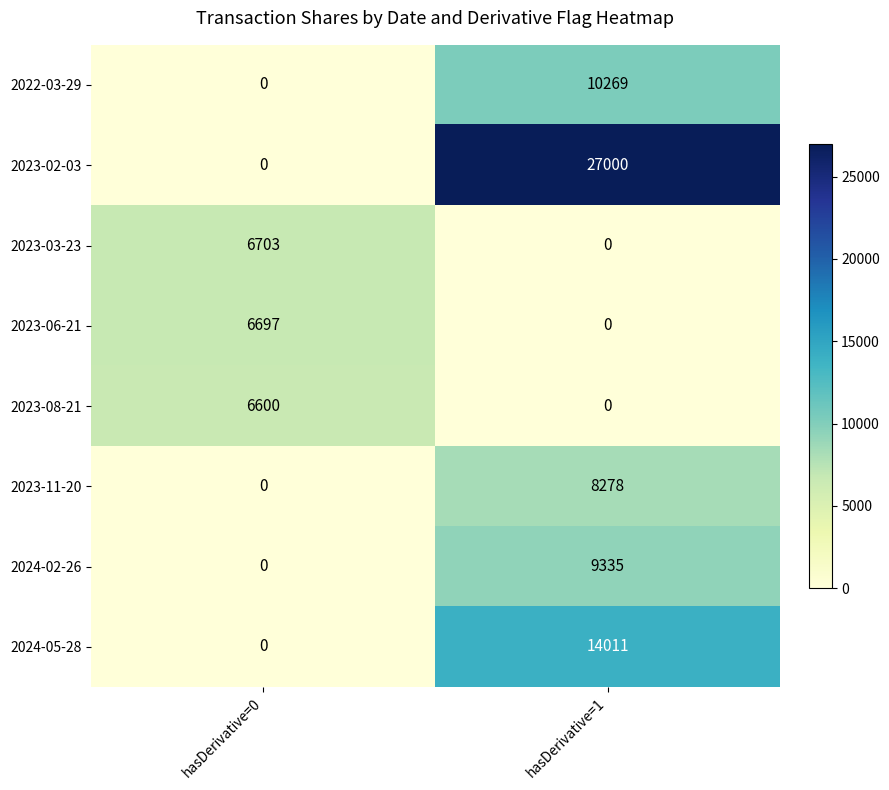

What is the difference between the 2023-03-23 values at hasDerivative=0 and hasDerivative=1?

6703